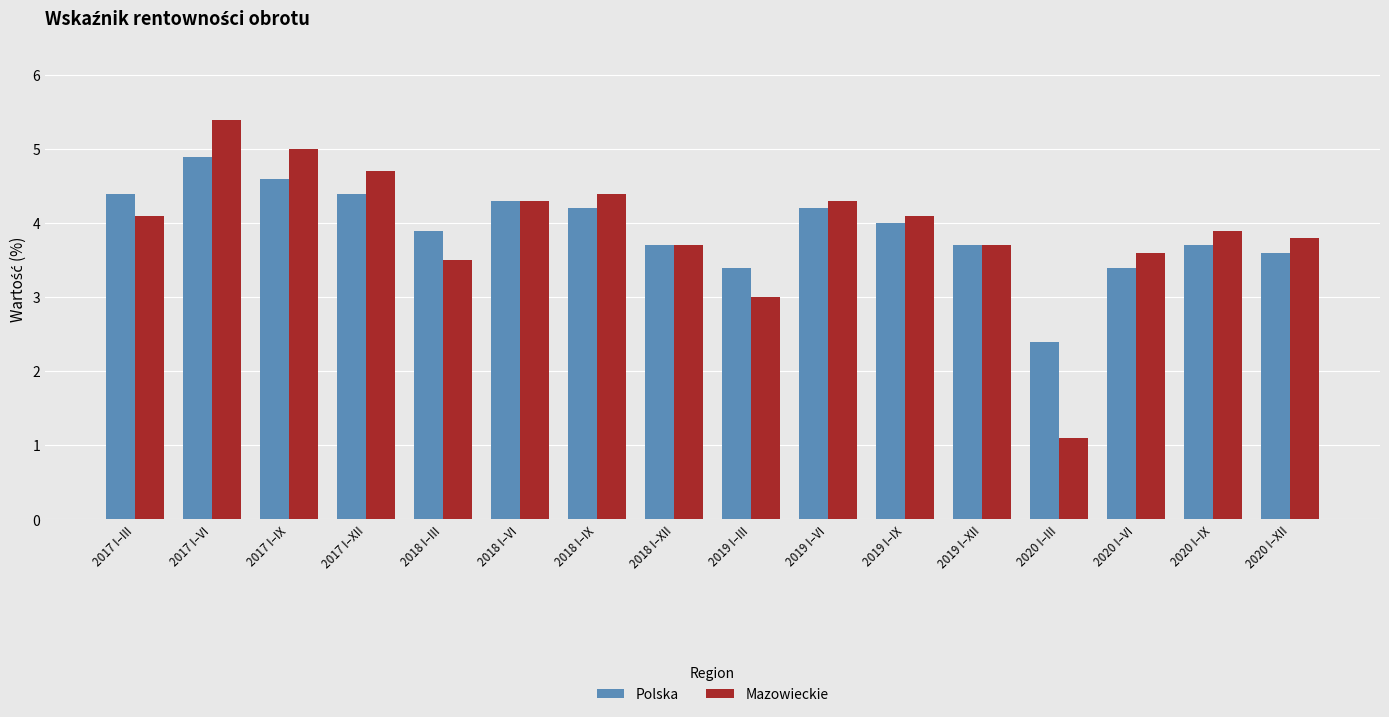

What is the greatest value displayed?

5.4